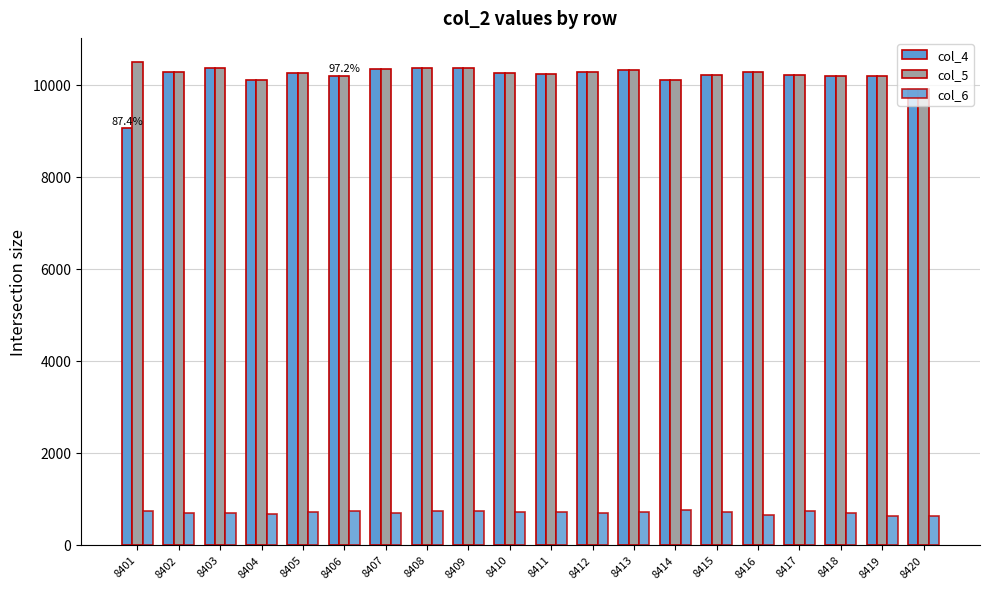

What is the smallest value displayed?

618